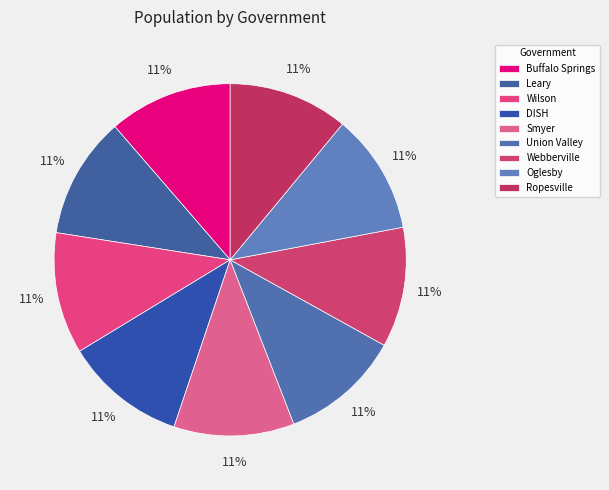

How many slices are in this pie chart?

9